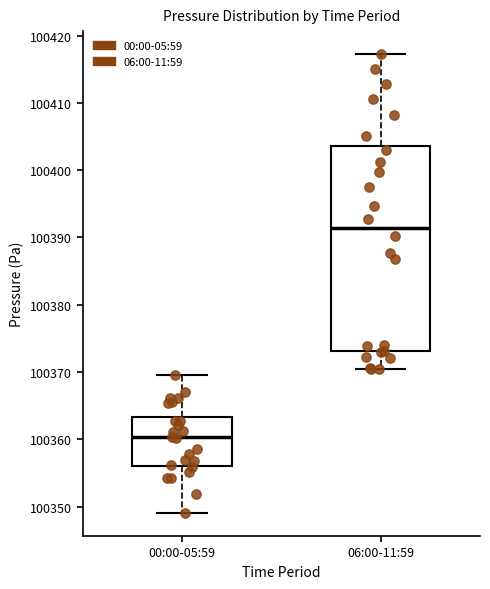

Where does the upper whisker of the box for 06:00-11:59 end on the y-axis? The values are not printed on the chart, so give them approximately, as read against the axis.

100417